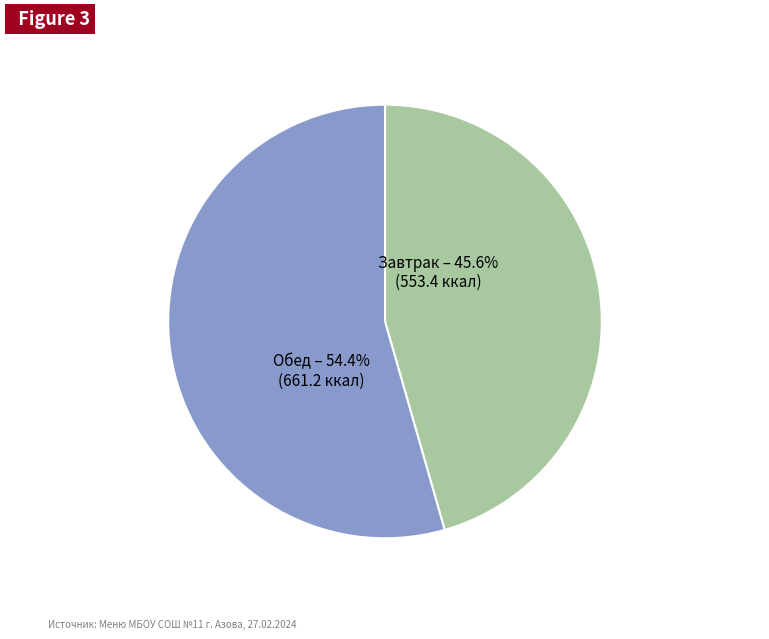

Which category has the biggest portion of the pie?

Обед